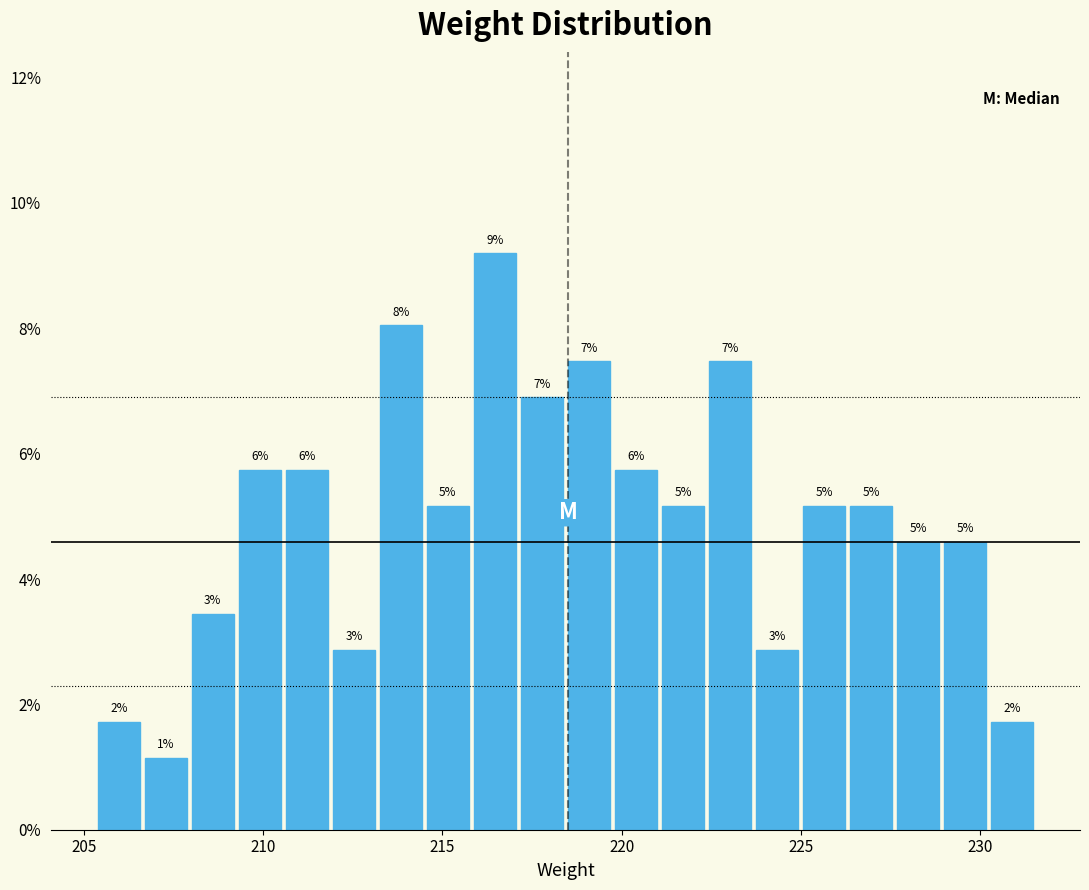

Read against the x-axis, roughly where is the centre of the tallest bar?

216.5